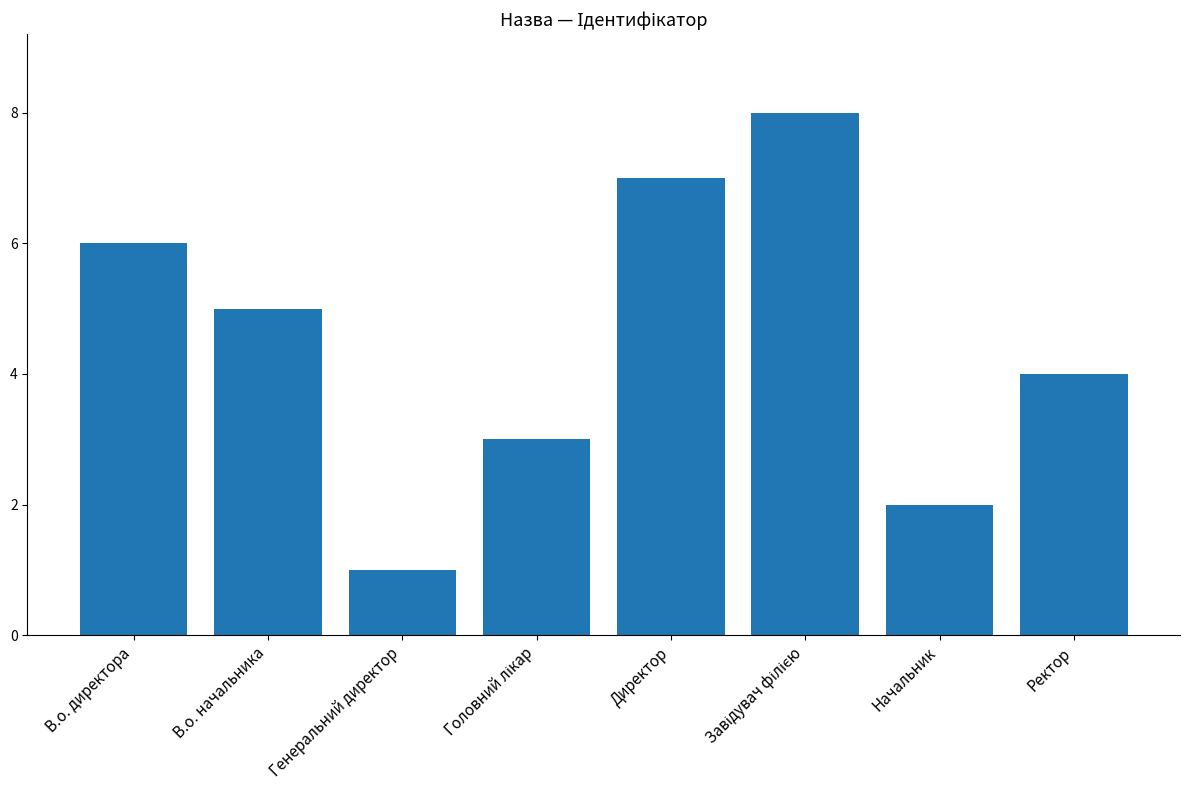

Reading right to left, transcribe all the data shown in this chart.

4	2	8	7	3	1	5	6